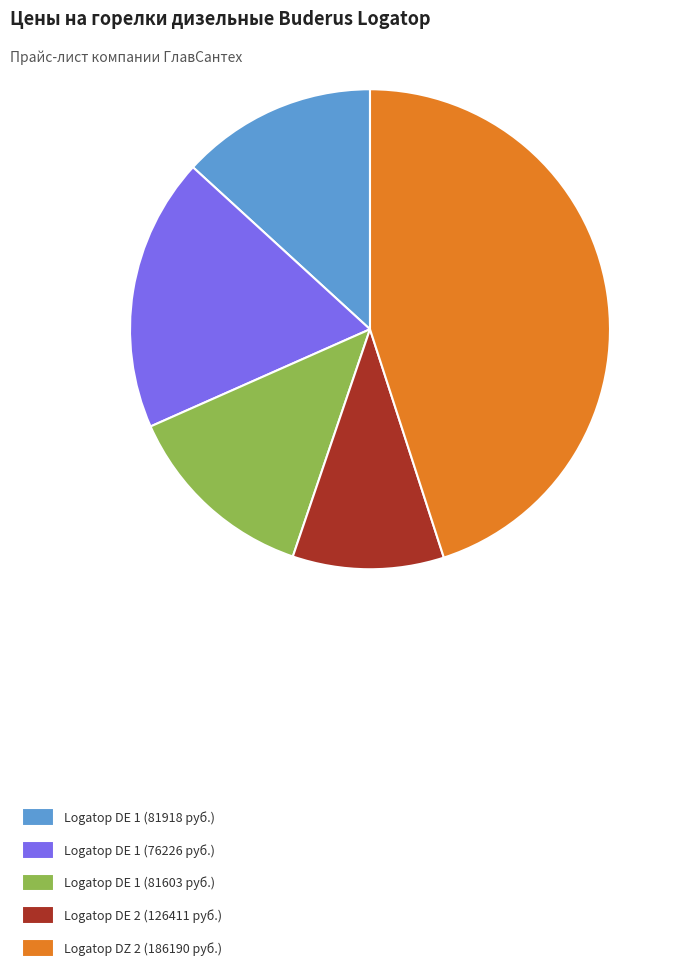

Is it true that Logatop DE 1 (81603 руб.) is 27% of the pie?

False